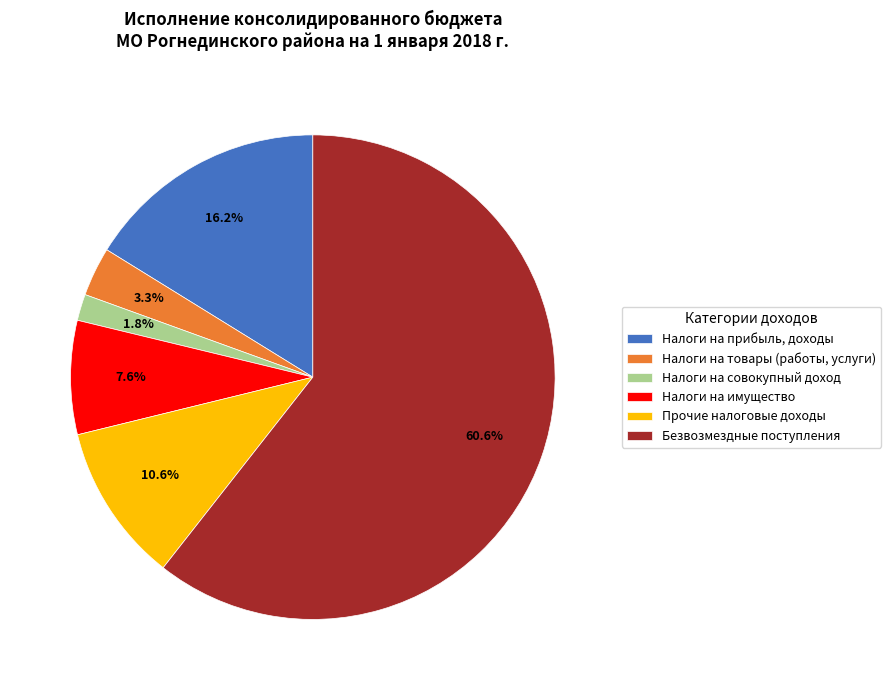

Rank the categories by value from lowest to highest.

Налоги на совокупный доход, Налоги на товары (работы, услуги), Налоги на имущество, Прочие налоговые доходы, Налоги на прибыль, доходы, Безвозмездные поступления